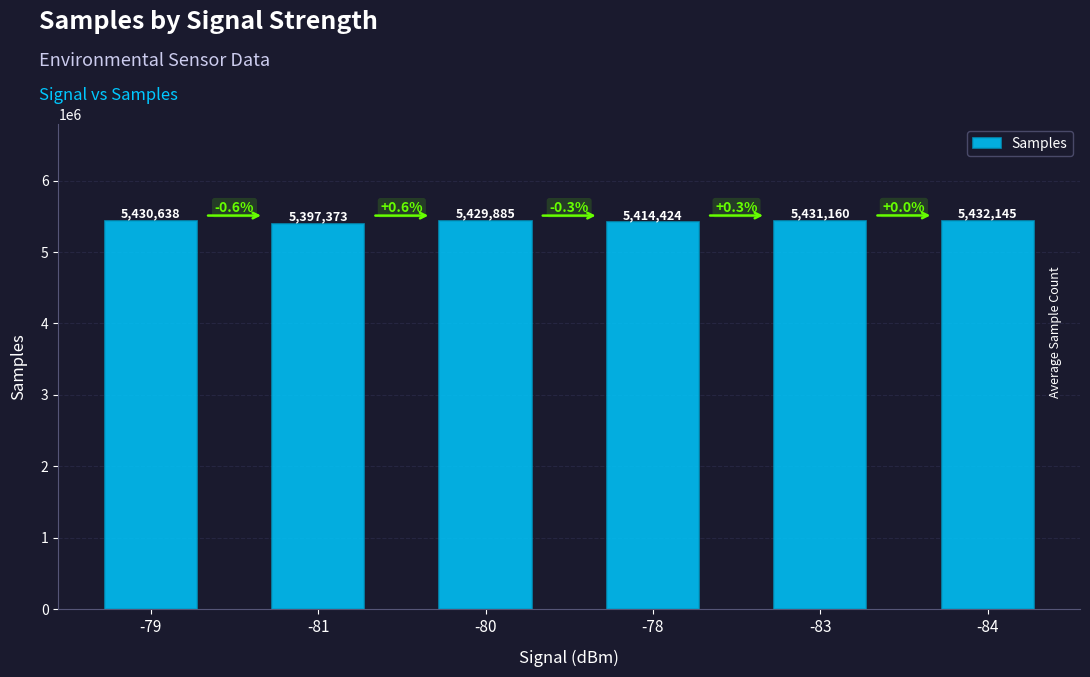

What is the smallest value displayed?

5397373